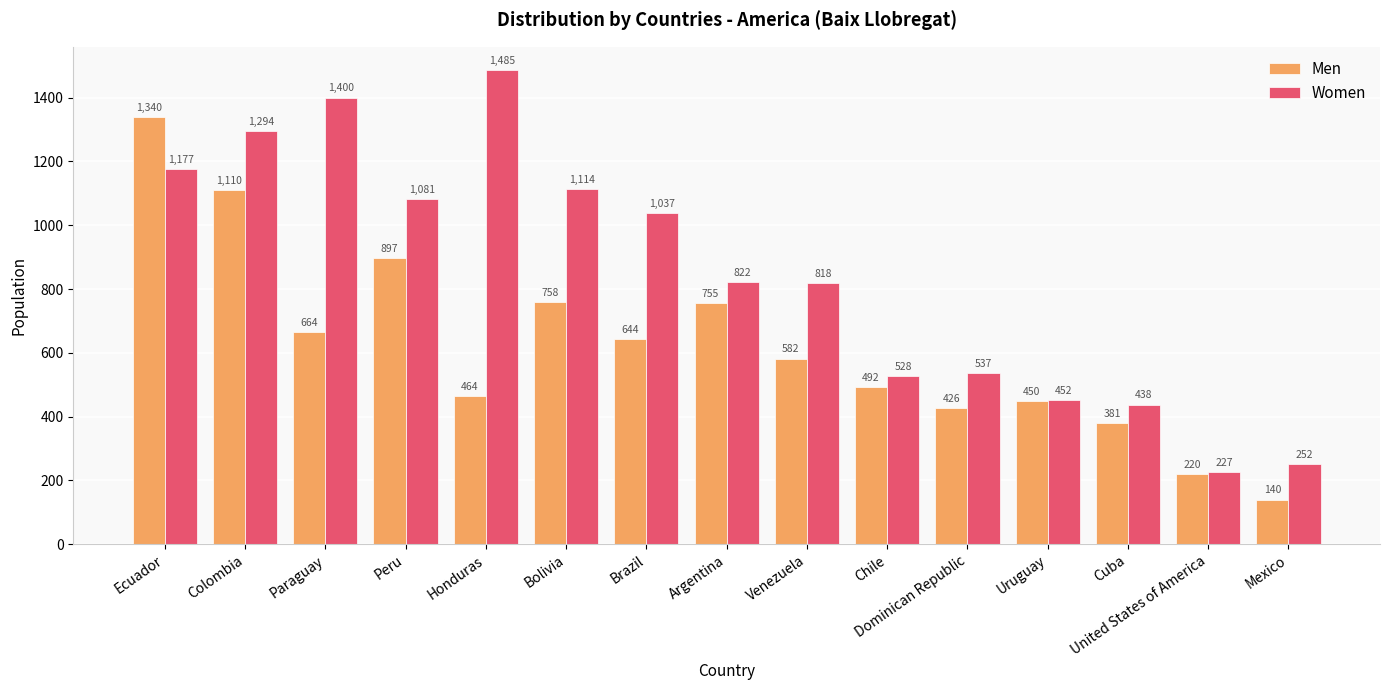

What is the label of the 15th bar from the left?

Mexico